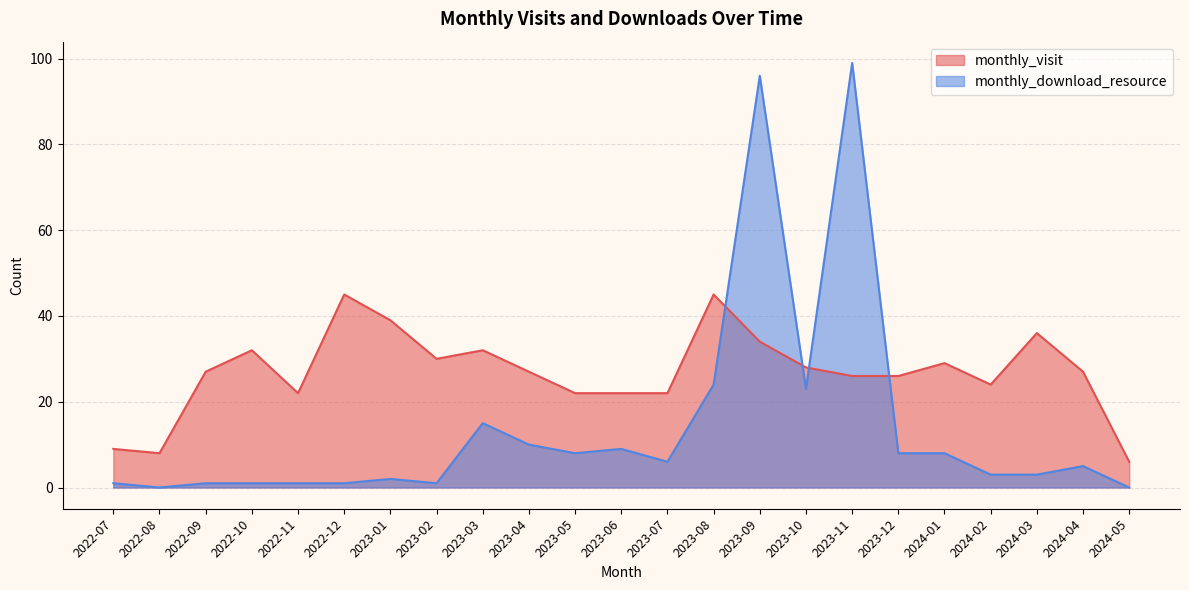

How many lines are shown in the chart?

2